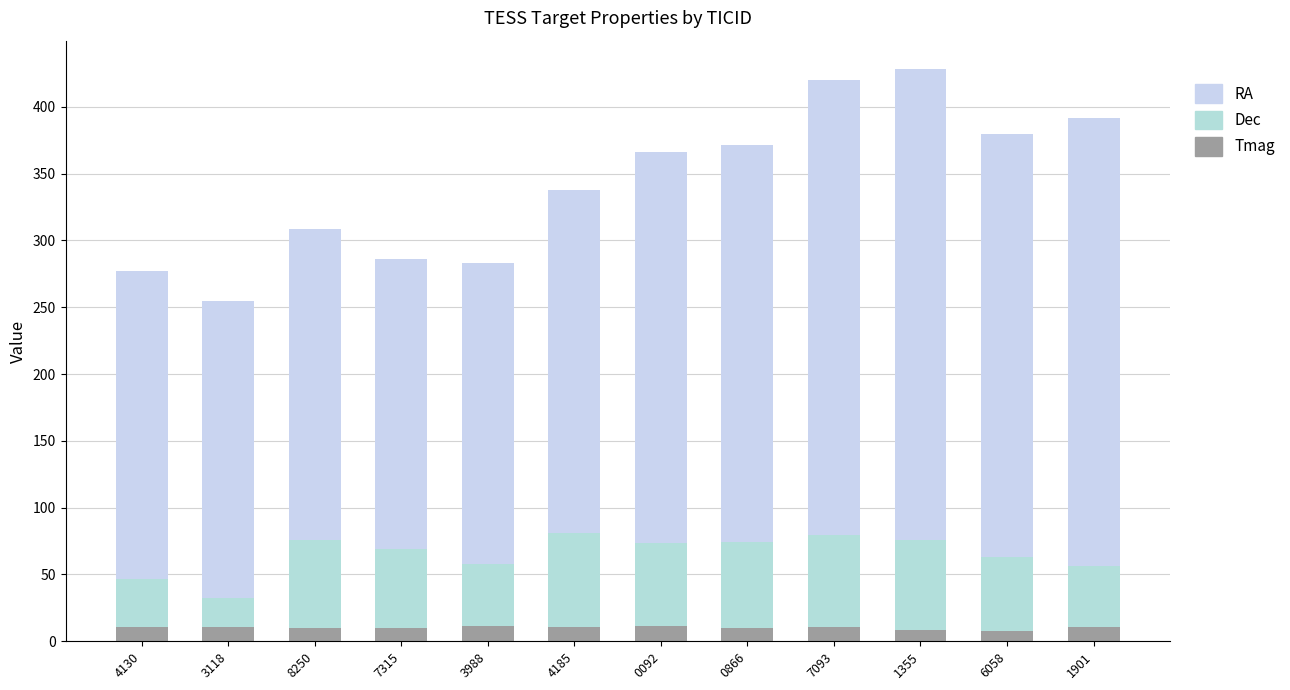

How many distinct data groups are displayed?

3